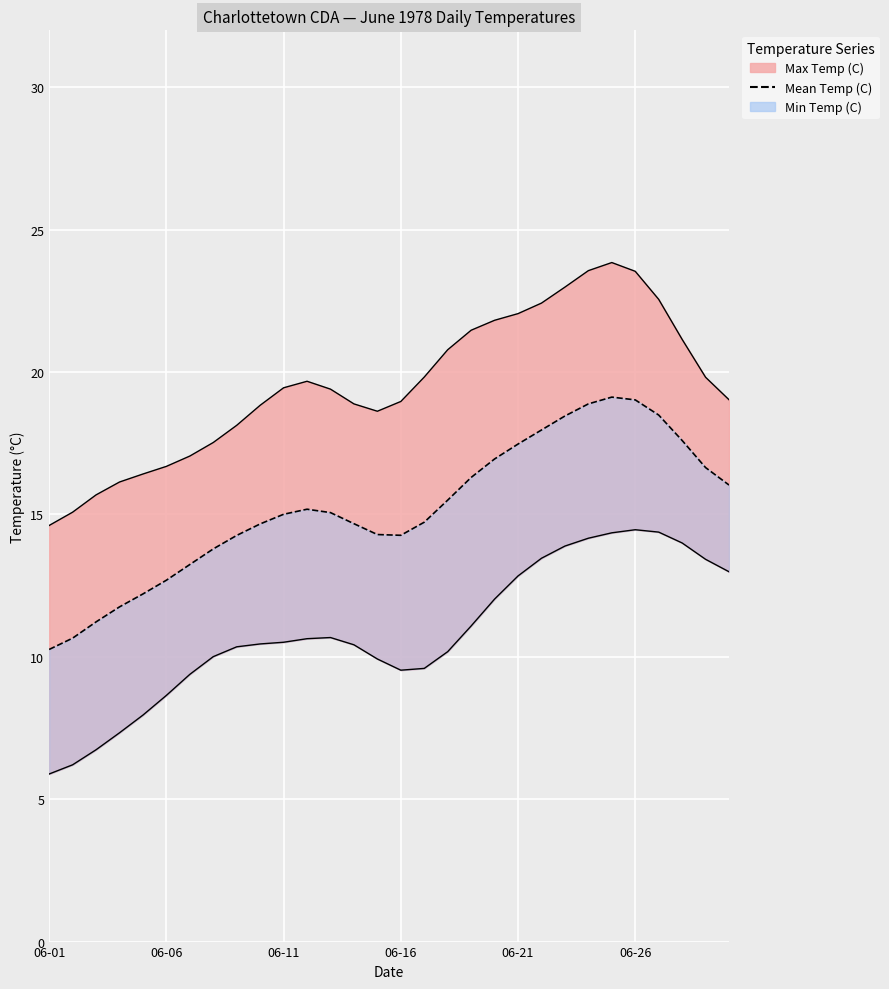

What is the value of the 30th point from the left?

16.0